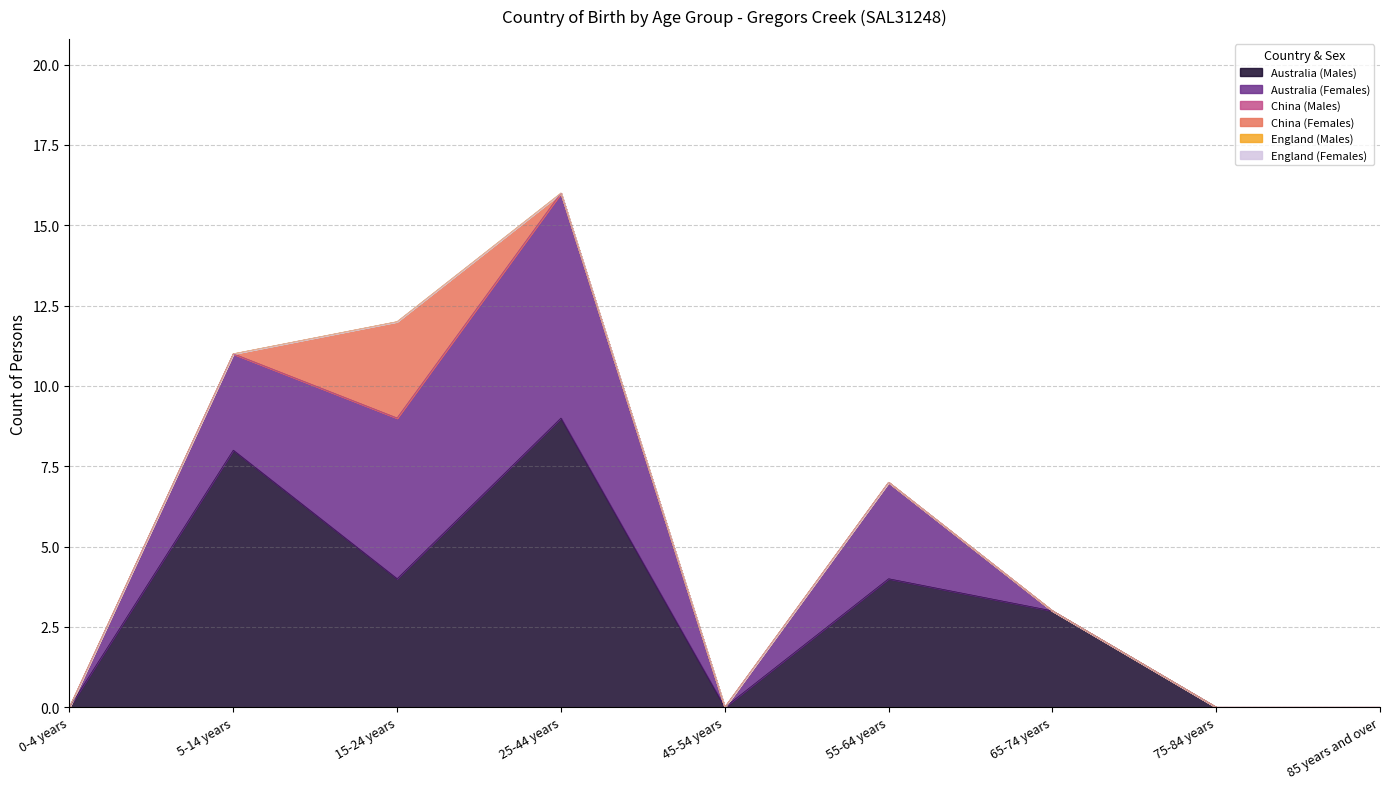

What is the spread (max minus min) of values at 5-14 years?

8